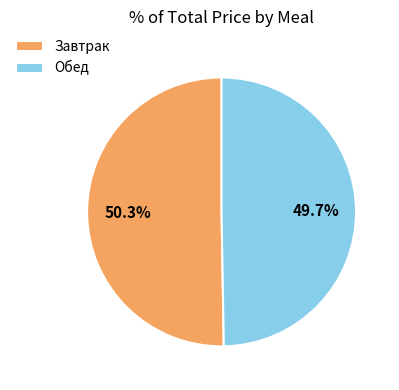

Which has a higher value, Обед or Завтрак?

Завтрак